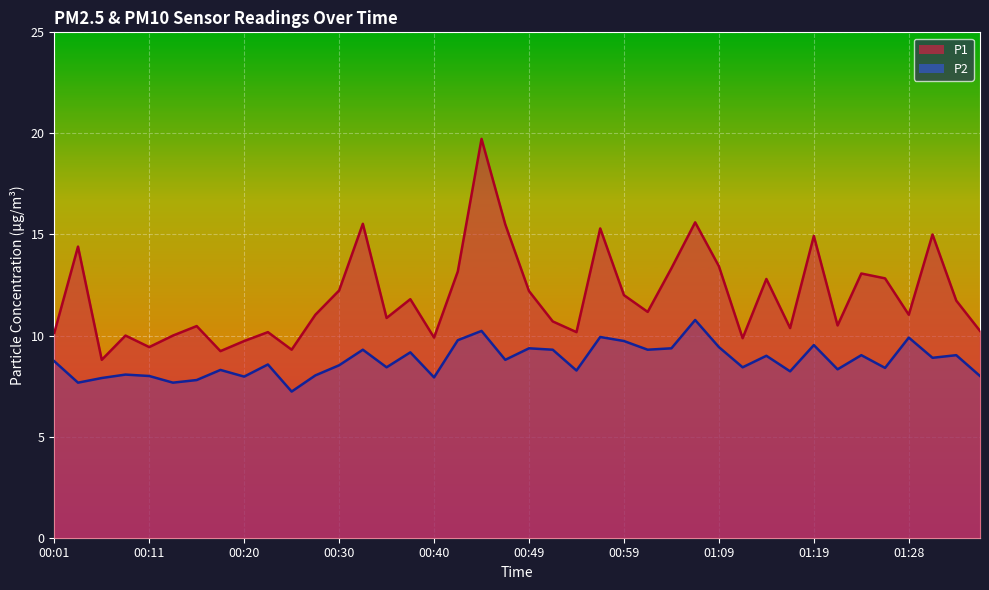

What is the average value of the P1 series?

11.9